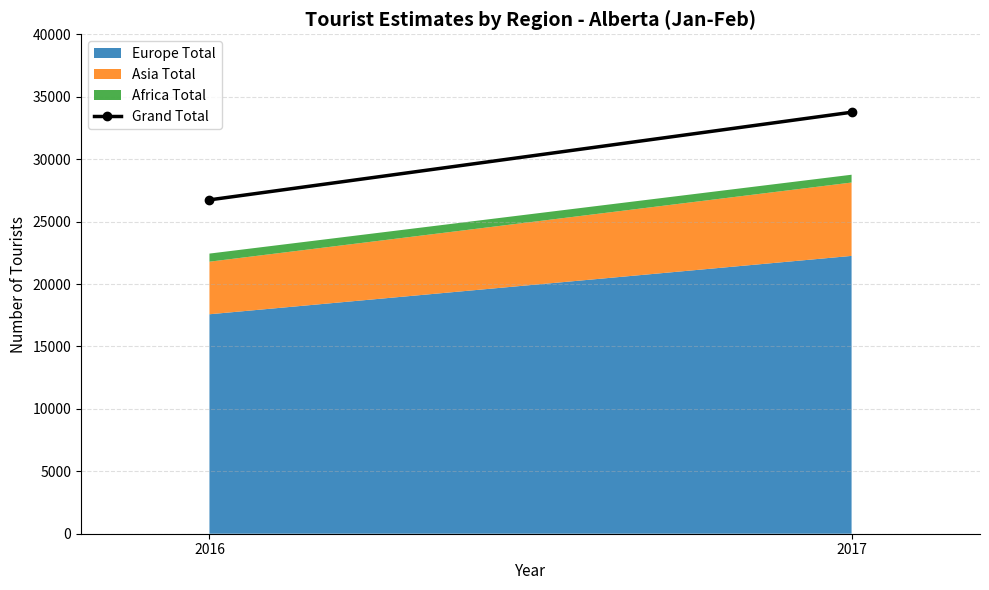

Rank the categories by value from highest to lowest.

2017, 2016